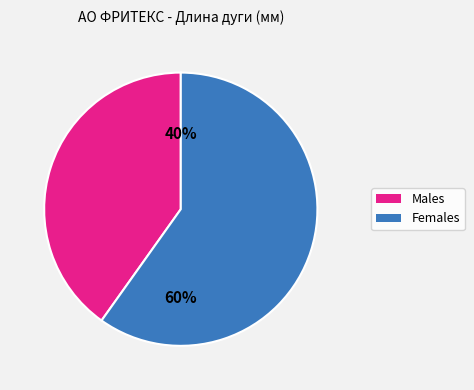

How many segments does this pie chart have?

2